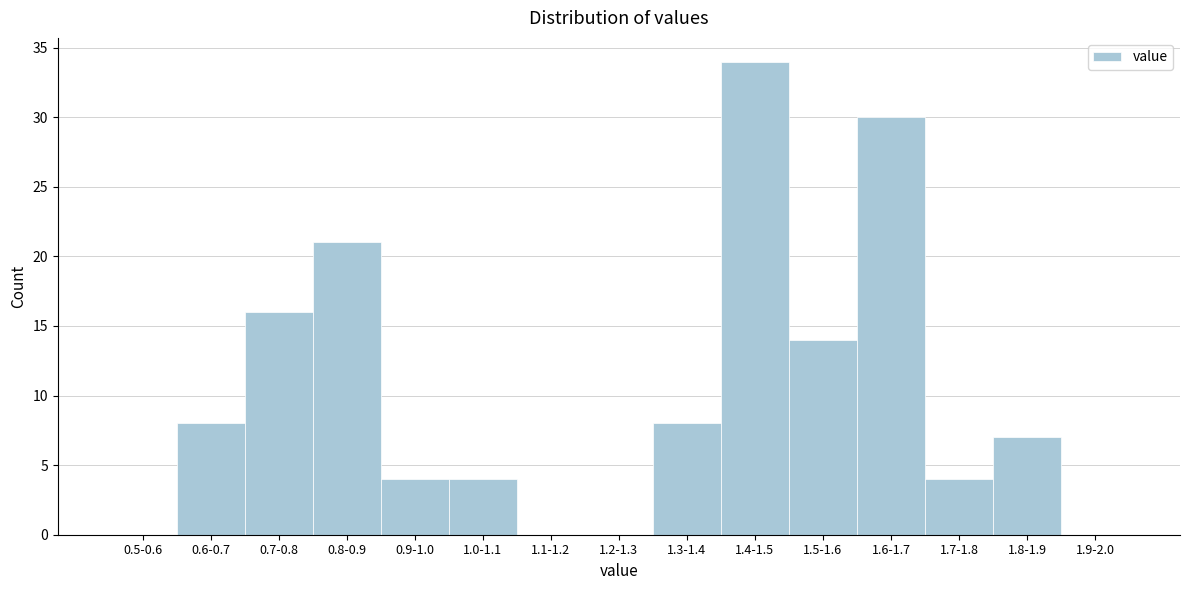

Reading right to left, transcribe all the data shown in this chart.

1.9-2.0=0	1.8-1.9=7	1.7-1.8=4	1.6-1.7=30	1.5-1.6=14	1.4-1.5=34	1.3-1.4=8	1.2-1.3=0	1.1-1.2=0	1.0-1.1=4	0.9-1.0=4	0.8-0.9=21	0.7-0.8=16	0.6-0.7=8	0.5-0.6=0